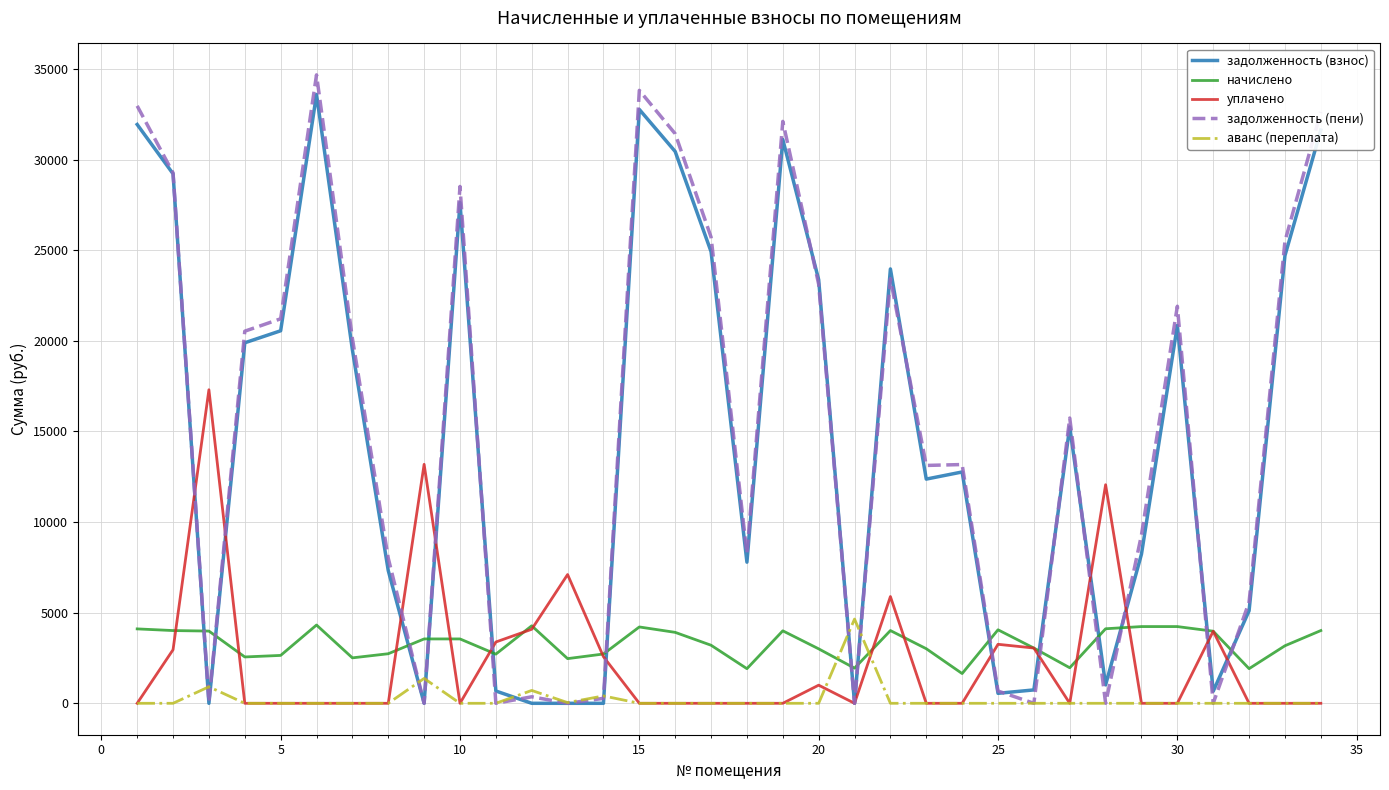

How many lines are shown in the chart?

5